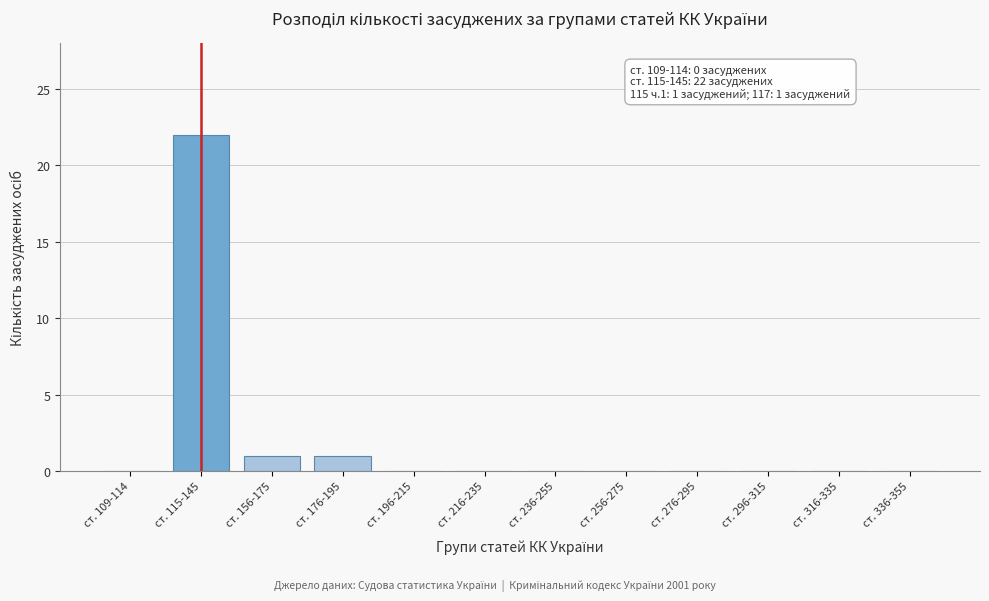

Reading right to left, extract all data points from this chart.

ст. 336-355=0	ст. 316-335=0	ст. 296-315=0	ст. 276-295=0	ст. 256-275=0	ст. 236-255=0	ст. 216-235=0	ст. 196-215=0	ст. 176-195=1	ст. 156-175=1	ст. 115-145=22	ст. 109-114=0